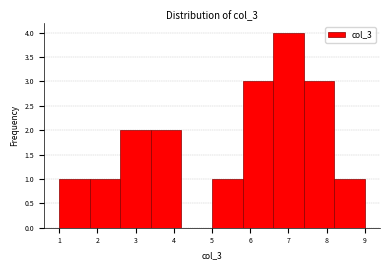

What is the height of the bar covering 8.2 to 9.0 on the x-axis? The values are not printed on the chart, so give them approximately, as read against the axis.

1